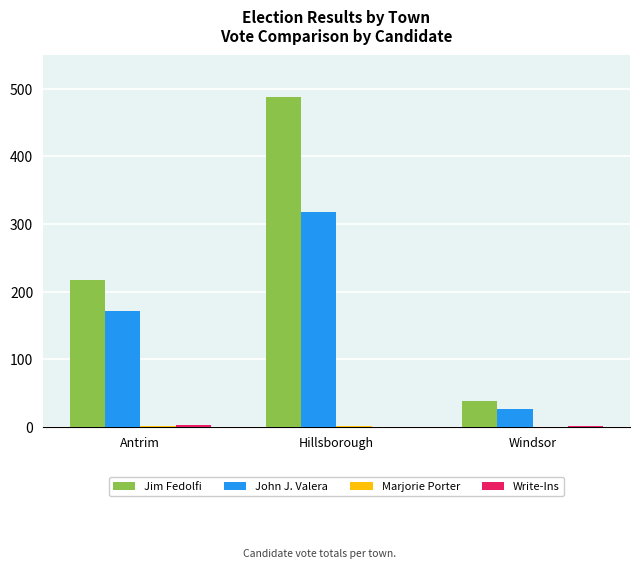

What is the sum of all John J. Valera values?

516